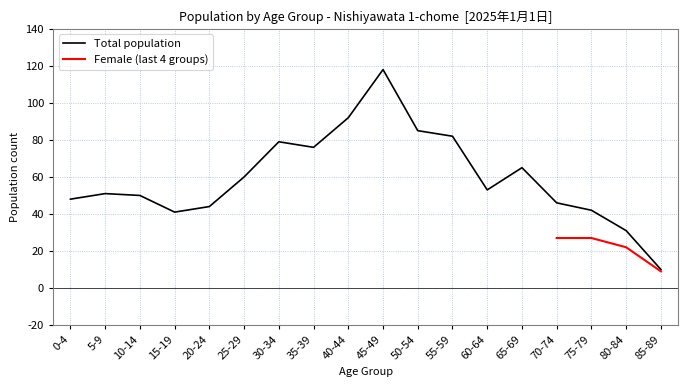

The value of Total population at 45-49 is 31. True or false?

False